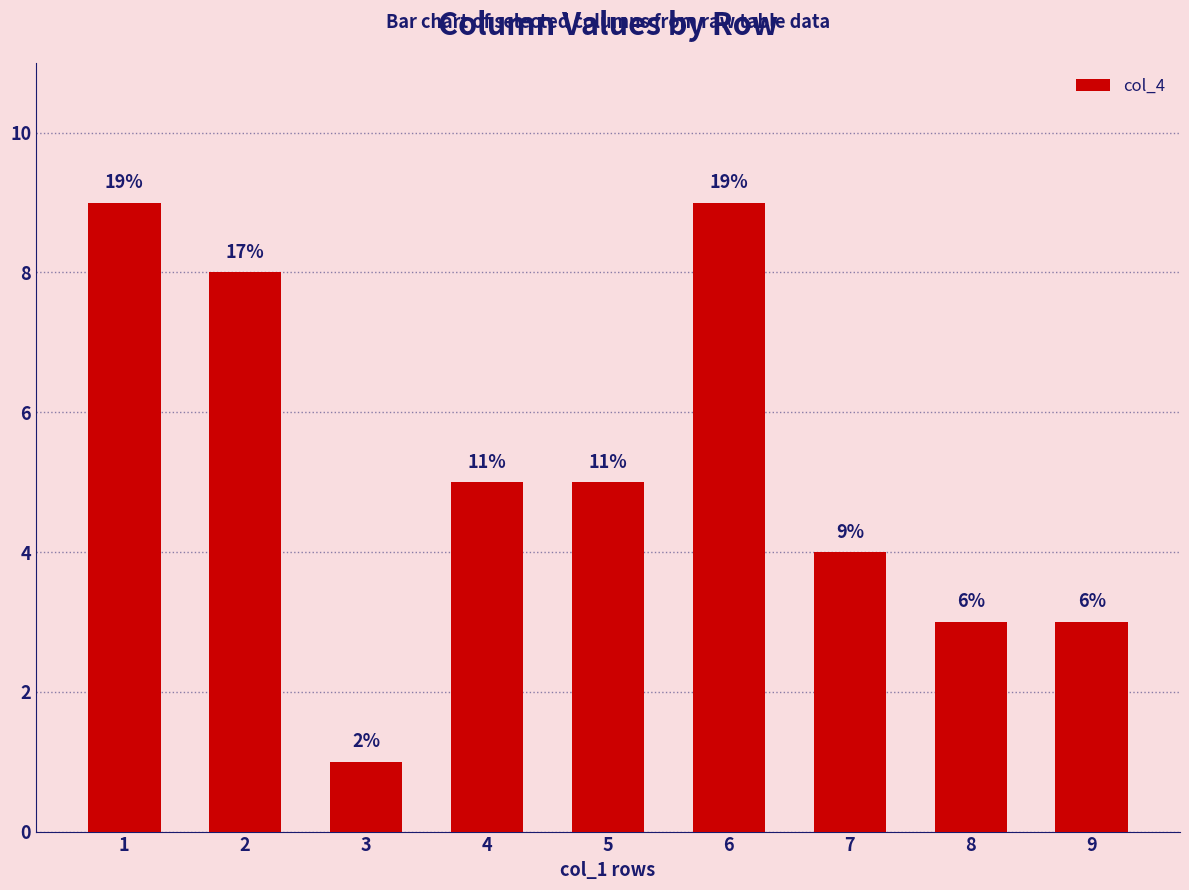

What is the average value?

5